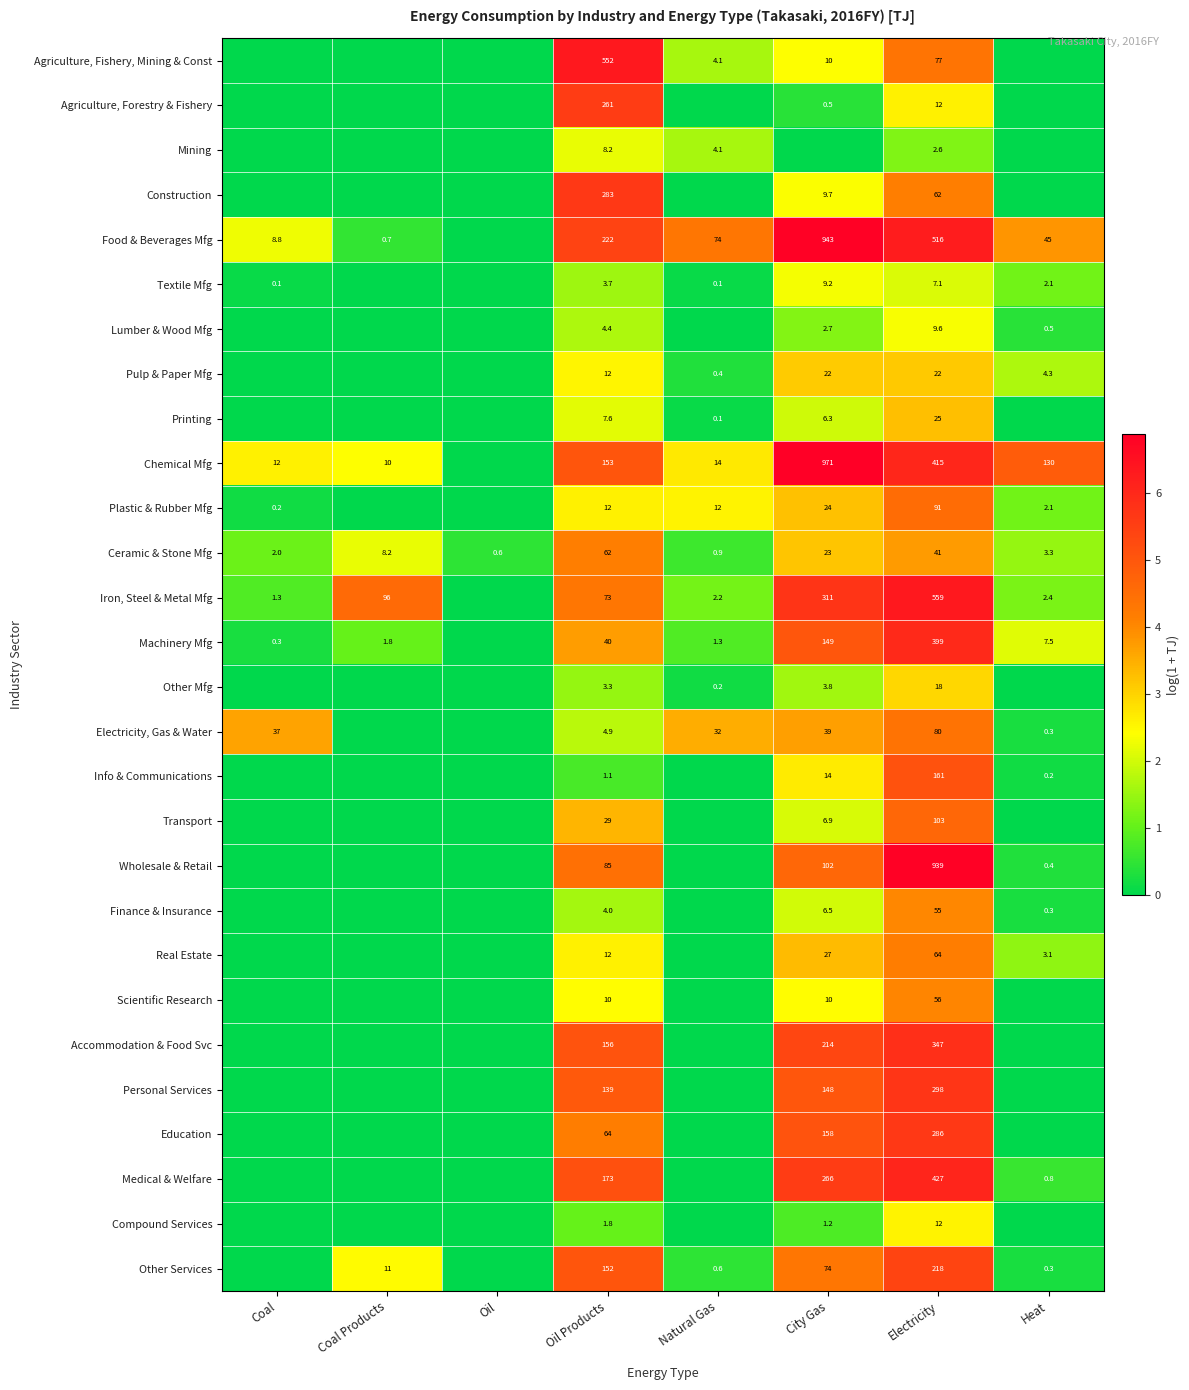

True or false: Agriculture, Fishery, Mining & Const has a value of 552.0 at Oil Products.

True